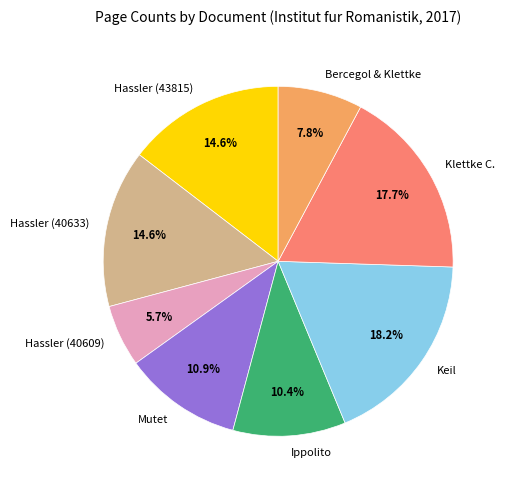

Which slice is the smallest?

Hassler (40609)